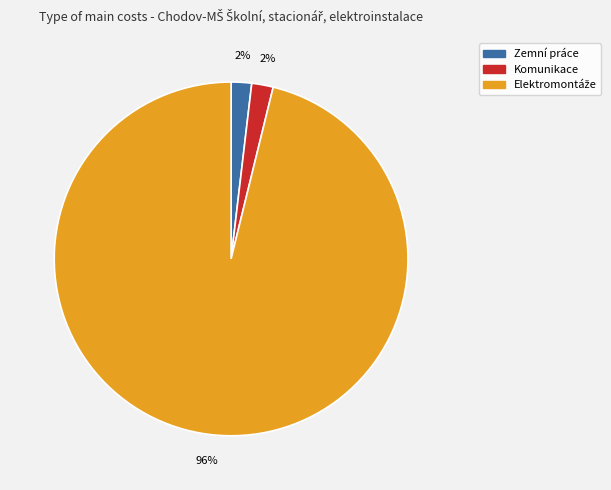

To the nearest percent, what is the average slice percentage?

33%